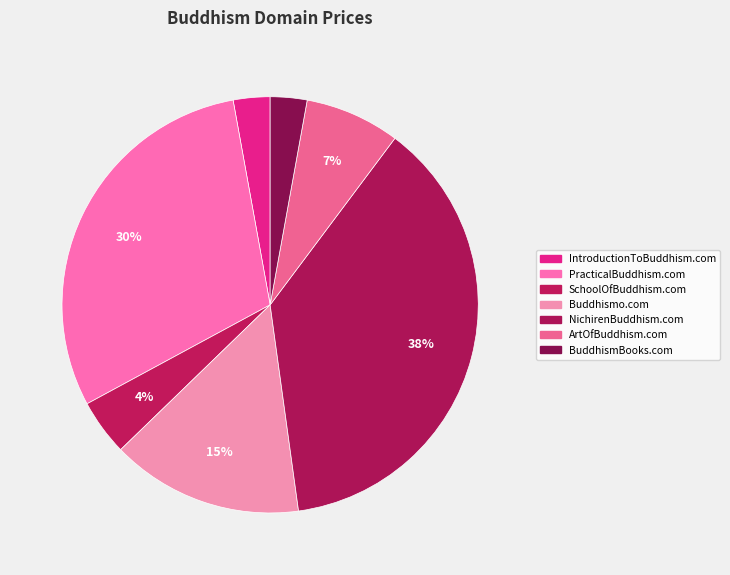

Is PracticalBuddhism.com the majority of the pie?

No